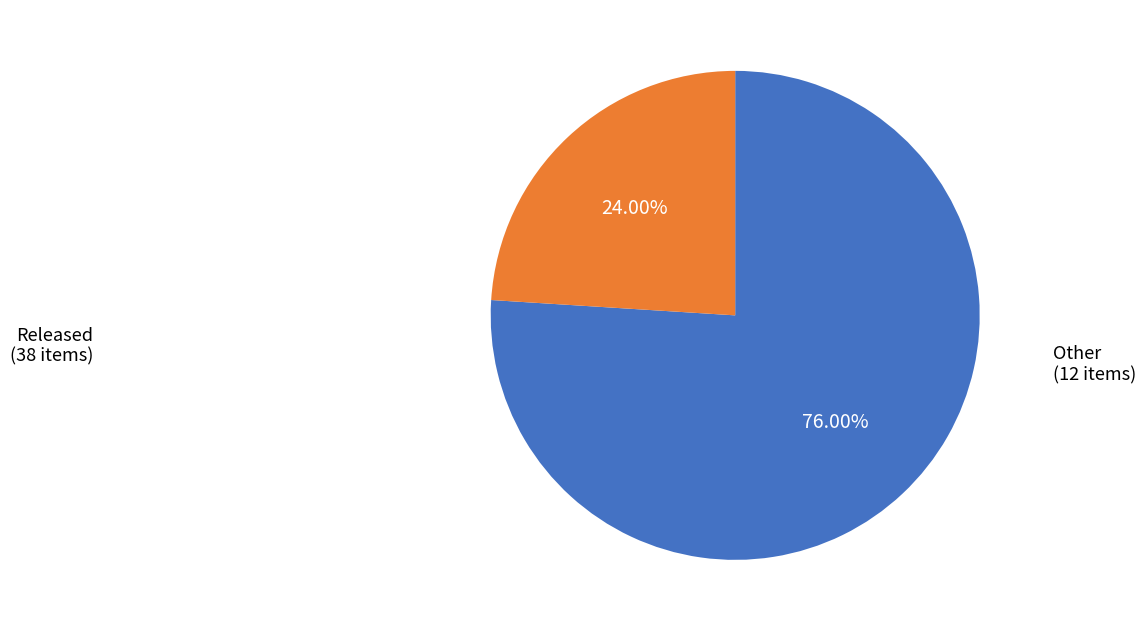

To the nearest percent, what is the difference between the largest and smallest slice percentages?

52%